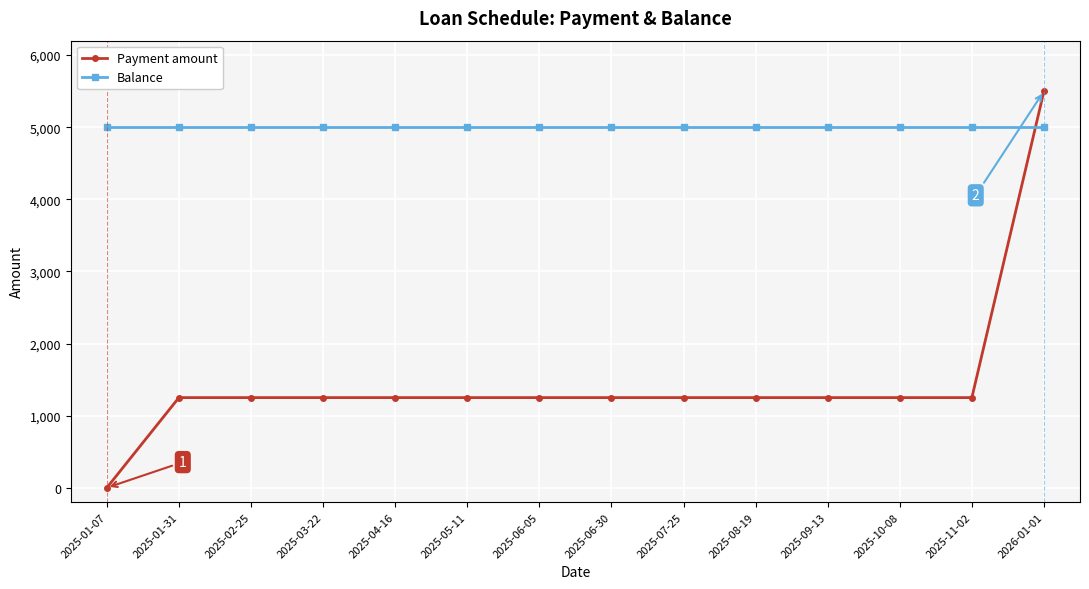

Reading right to left, what are all the values shown in this chart?

Payment amount: 2026-01-01=5500	2025-11-02=1250	2025-10-08=1250	2025-09-13=1250	2025-08-19=1250	2025-07-25=1250	2025-06-30=1250	2025-06-05=1250	2025-05-11=1250	2025-04-16=1250	2025-03-22=1250	2025-02-25=1250	2025-01-31=1250	2025-01-07=0
Balance: 2026-01-01=5000	2025-11-02=5000	2025-10-08=5000	2025-09-13=5000	2025-08-19=5000	2025-07-25=5000	2025-06-30=5000	2025-06-05=5000	2025-05-11=5000	2025-04-16=5000	2025-03-22=5000	2025-02-25=5000	2025-01-31=5000	2025-01-07=5000